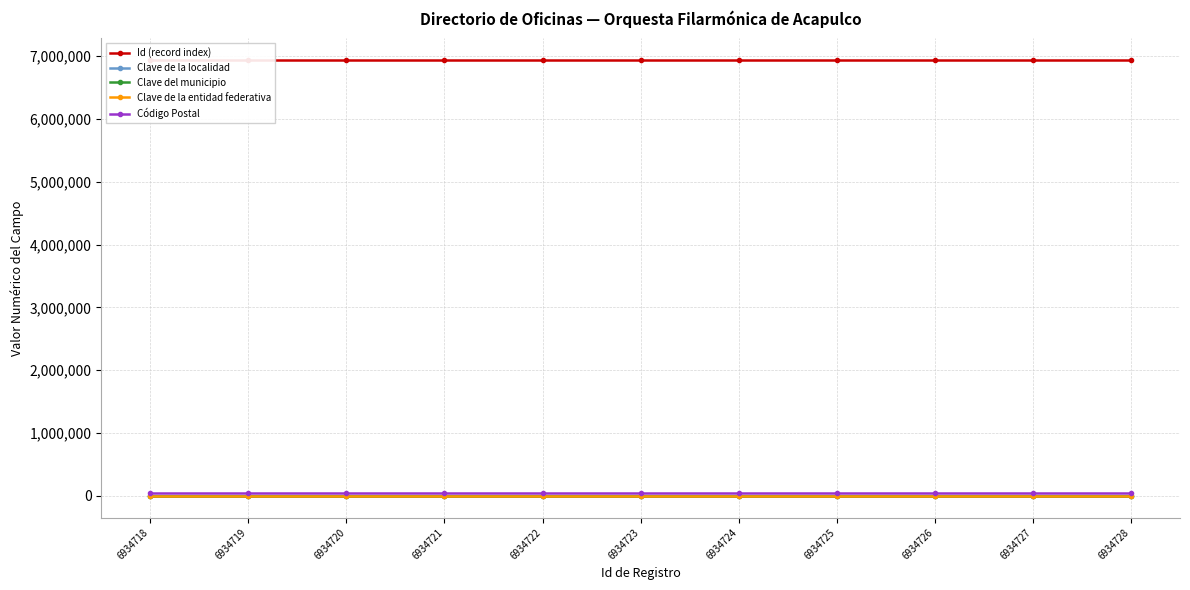

List the series in order of their peak value, highest first.

Id (record index), Código Postal, Clave de la entidad federativa, Clave de la localidad, Clave del municipio